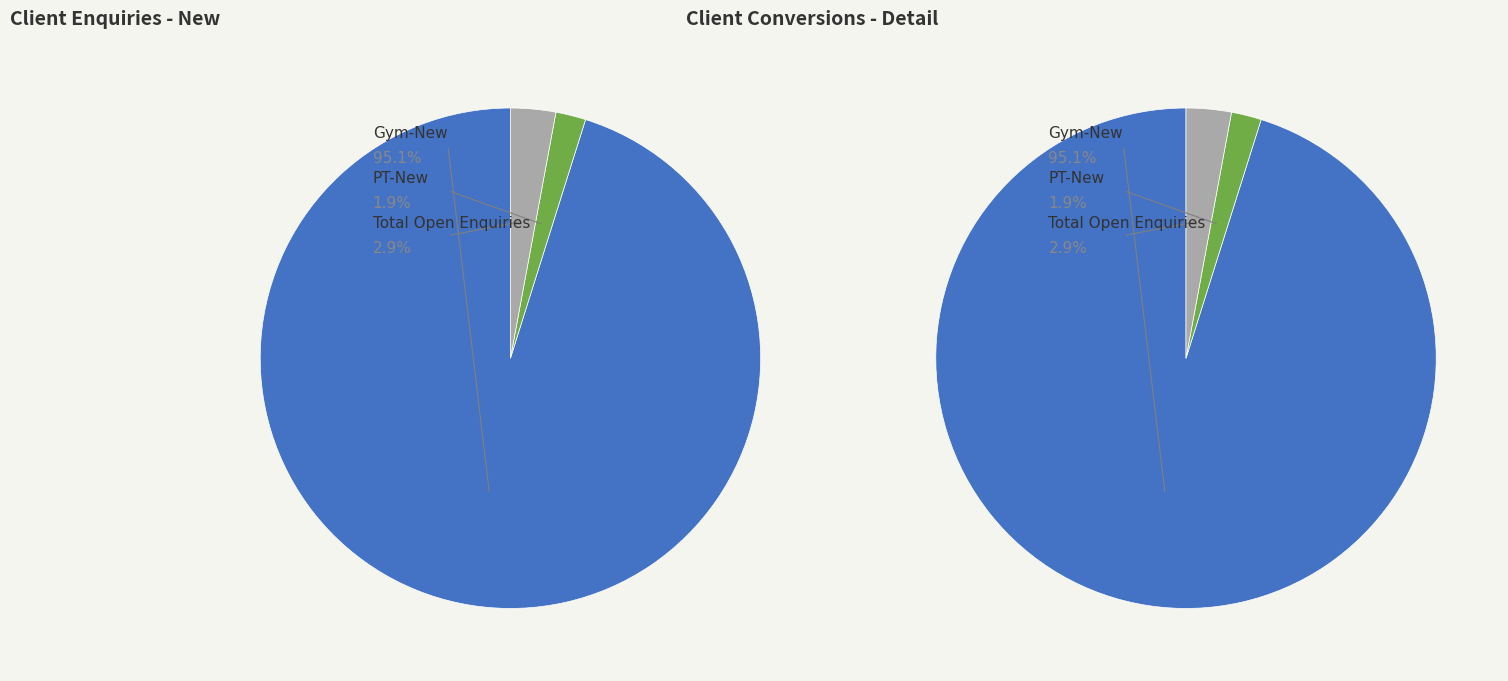

Which category has the smallest portion of the pie?

PT-New